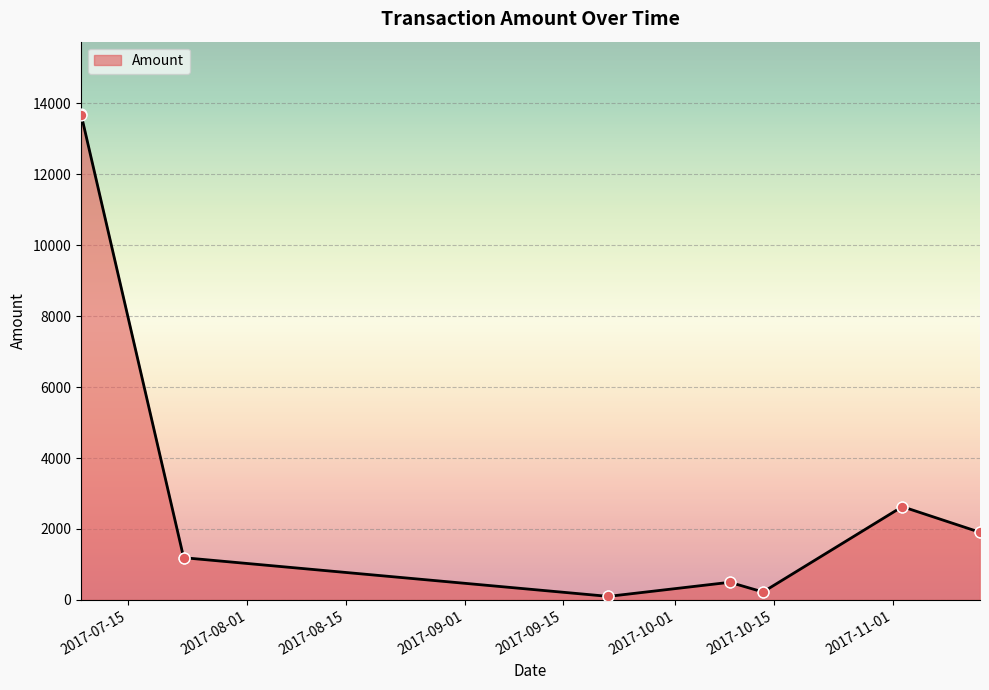

What is the greatest value displayed?

13685.0